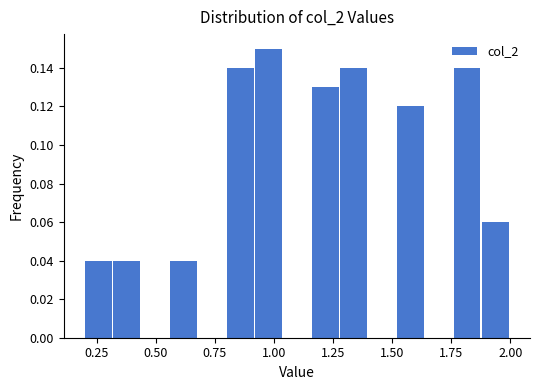

Around what value on the x-axis is the tallest bar? Give the approximate position of its centre, as read against the axis.

1.00